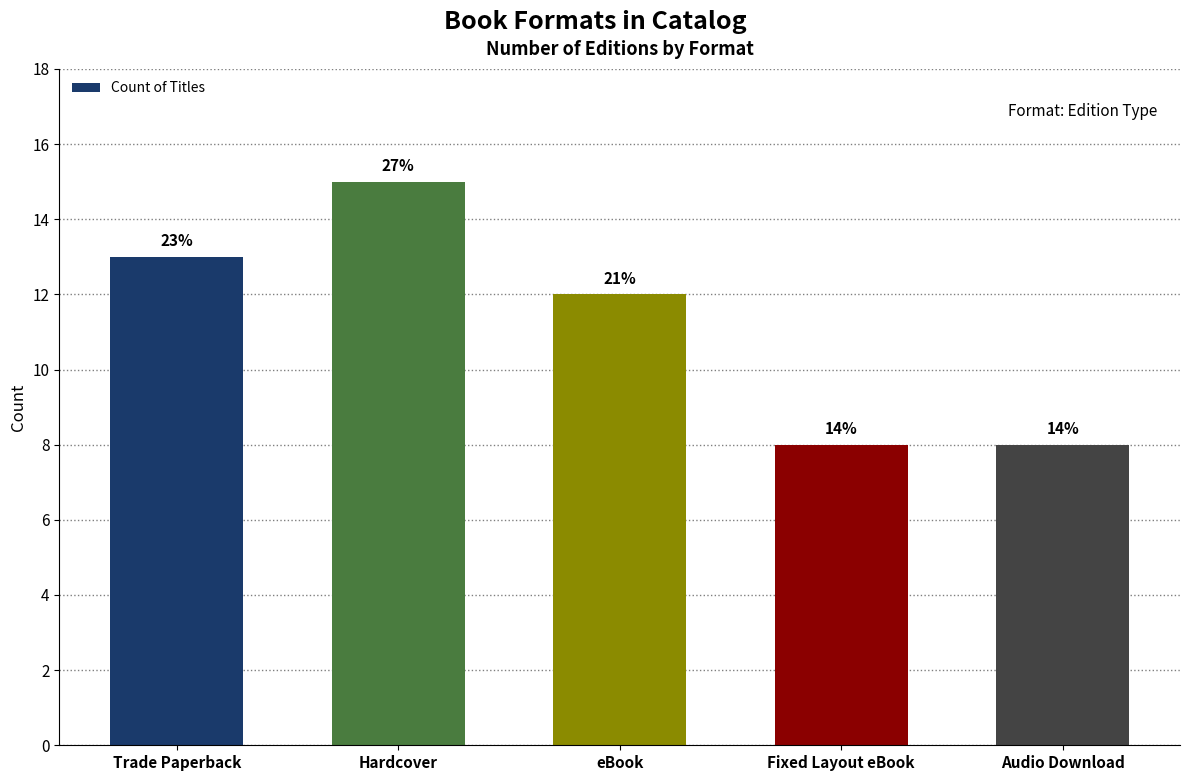

What is the label of the 4th bar from the right?

Hardcover